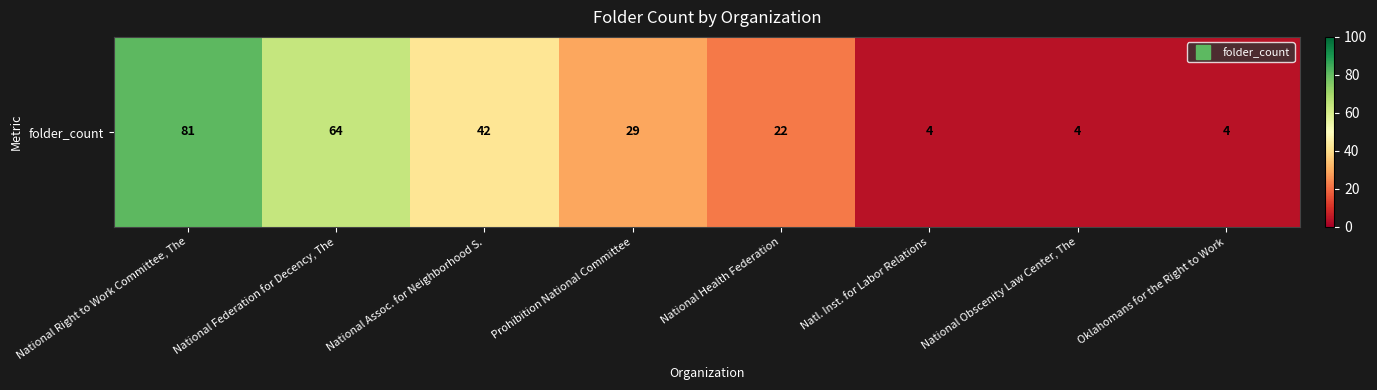

List the labels in order of value, smallest first.

Natl. Inst. for Labor Relations, National Obscenity Law Center, The, Oklahomans for the Right to Work, National Health Federation, Prohibition National Committee, National Assoc. for Neighborhood S., National Federation for Decency, The, National Right to Work Committee, The